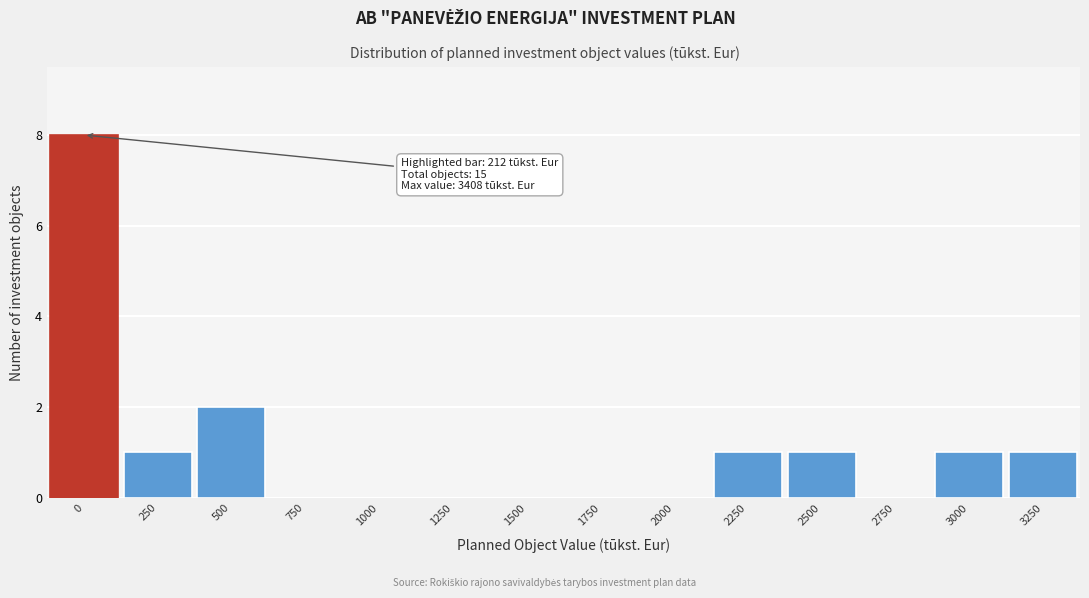

Reading right to left, transcribe all the data shown in this chart.

3250=1	3000=1	2750=0	2500=1	2250=1	2000=0	1750=0	1500=0	1250=0	1000=0	750=0	500=2	250=1	0=8